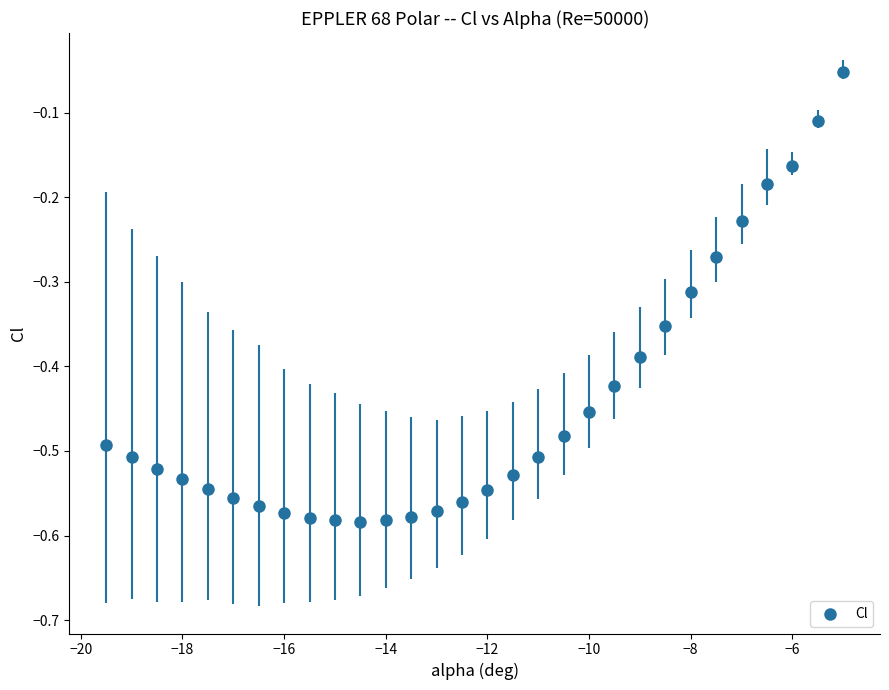

What is the range of X values (max minus min)?

14.5